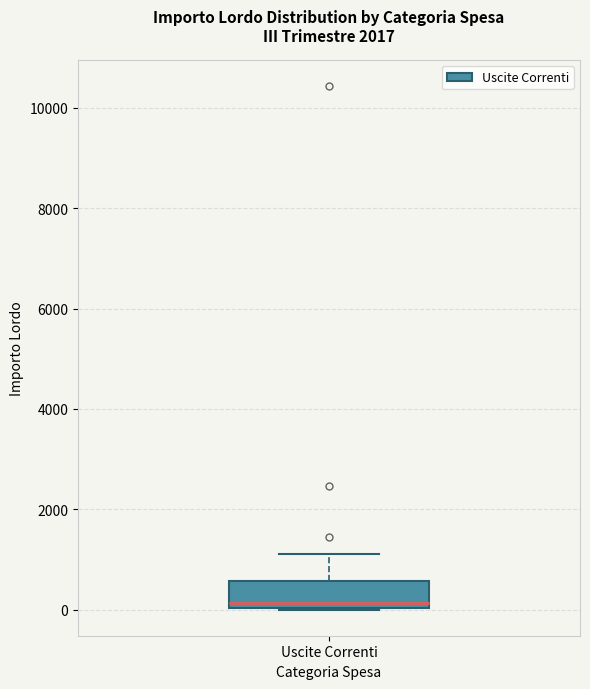

Transcribe this box plot: give where the median line is, the range the box spans, and where the two whiskers end, as read against the y-axis. The values are not printed on the chart, so give them approximately, as read against the axis.

median 200, box 0 to 600, whiskers 0 to 1200